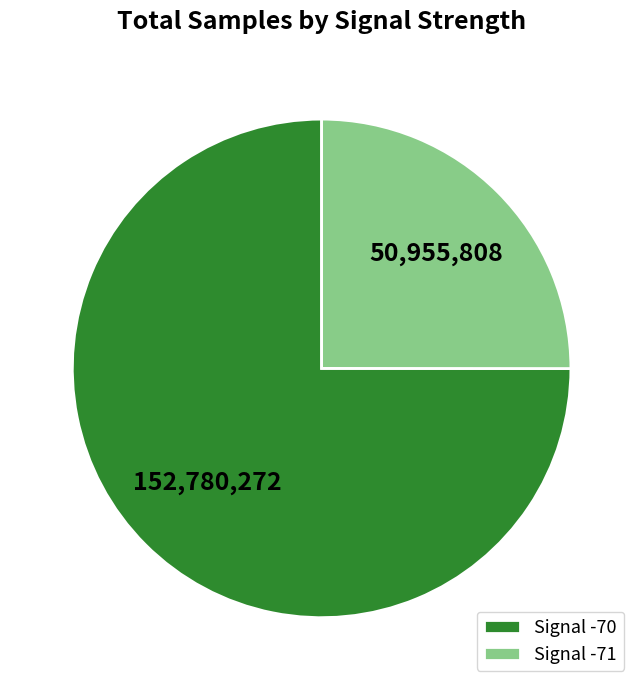

Count the number of slices in the pie.

2